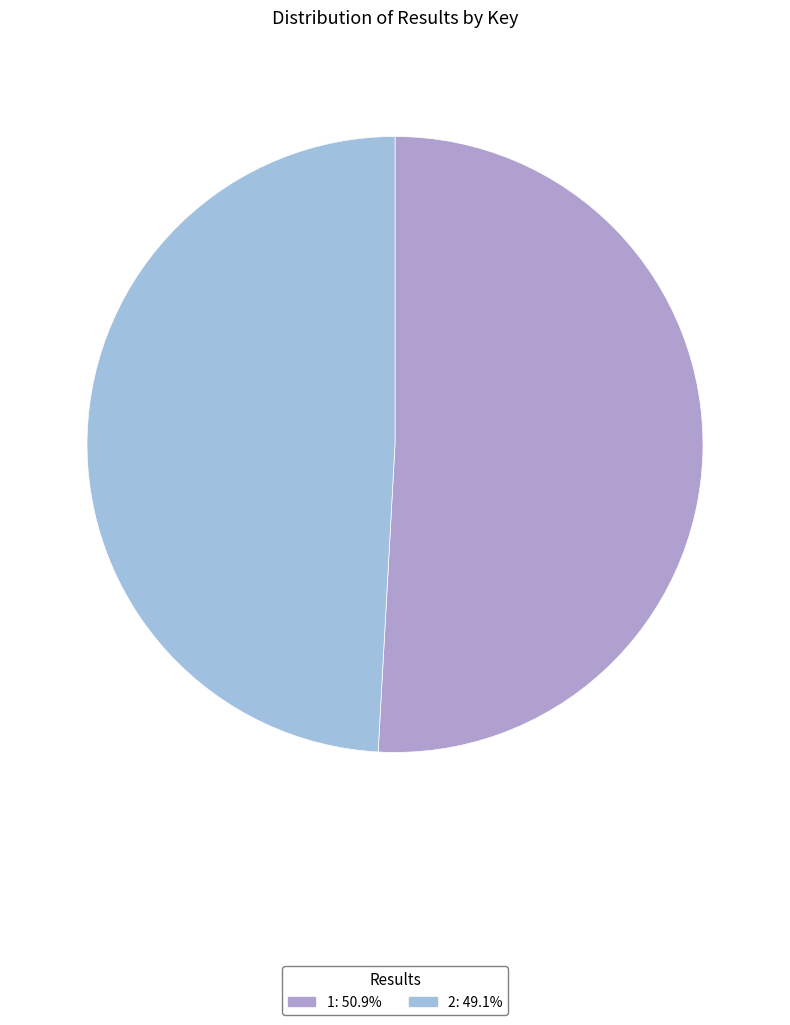

What is the smallest slice in the pie chart?

2